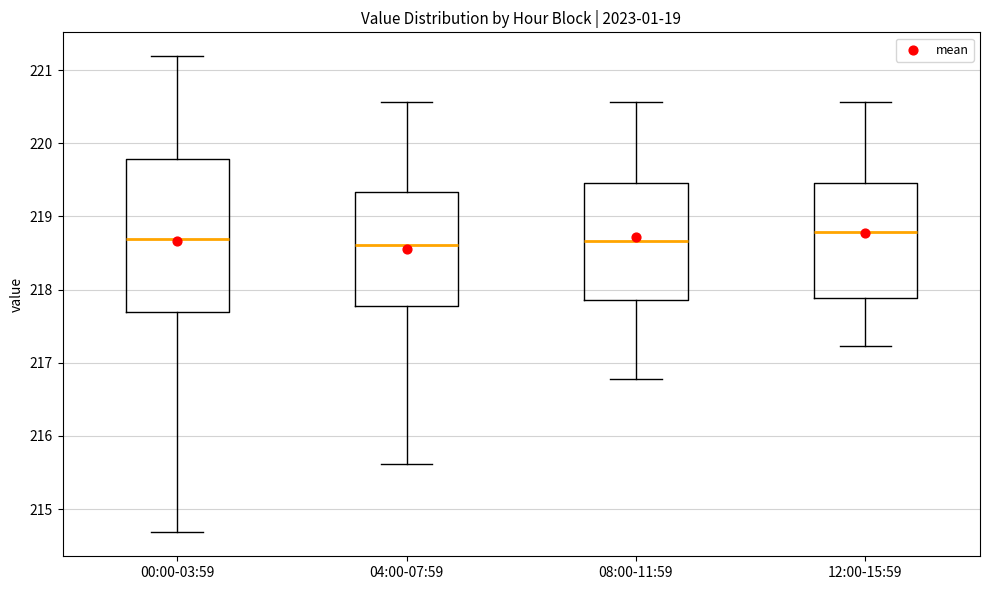

Reading left to right, transcribe this box plot: for each box, give where its median line is, the range the box spans, and where its two whiskers end, as read against the y-axis. The values are not printed on the chart, so give them approximately, as read against the axis.

00:00-03:59: median 218.7, box 217.7 to 219.8, whiskers 214.7 to 221.2
04:00-07:59: median 218.6, box 217.8 to 219.3, whiskers 215.6 to 220.6
08:00-11:59: median 218.7, box 217.9 to 219.5, whiskers 216.8 to 220.6
12:00-15:59: median 218.8, box 217.9 to 219.5, whiskers 217.2 to 220.6